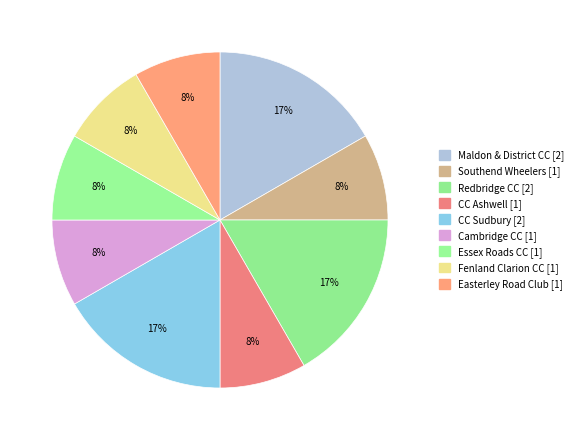

Which slice is the smallest?

Southend Wheelers